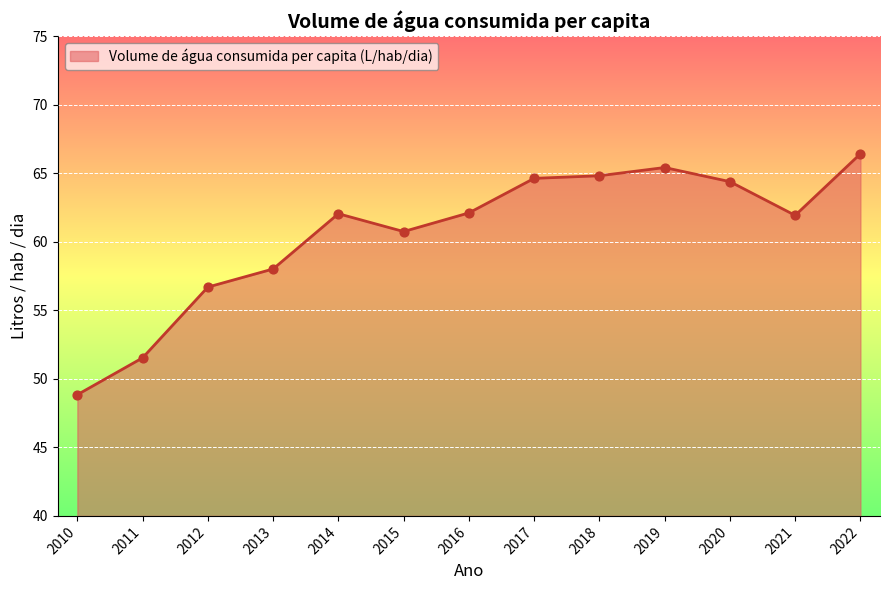

What is the change in value from 2013 to 2015?

+2.7